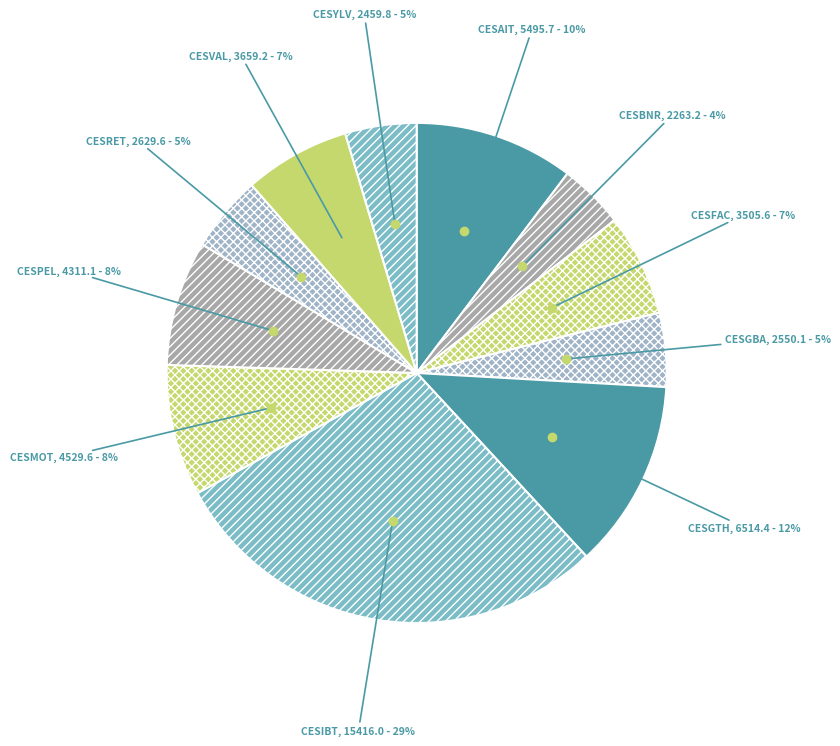

Which has a higher value, CESGTH or CESFAC?

CESGTH